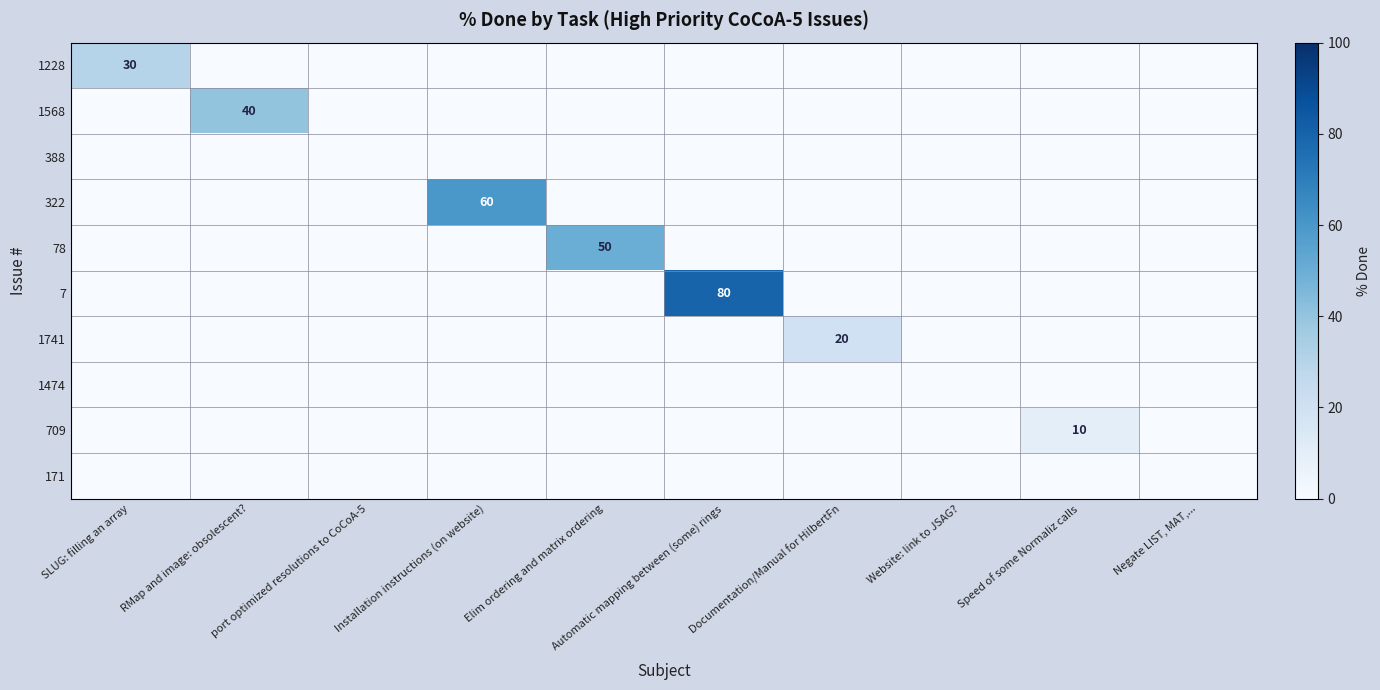

What is the greatest value displayed?

80